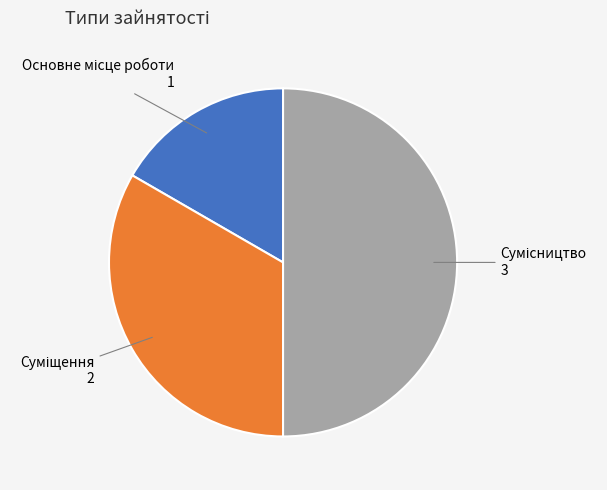

Count the number of slices in the pie.

3